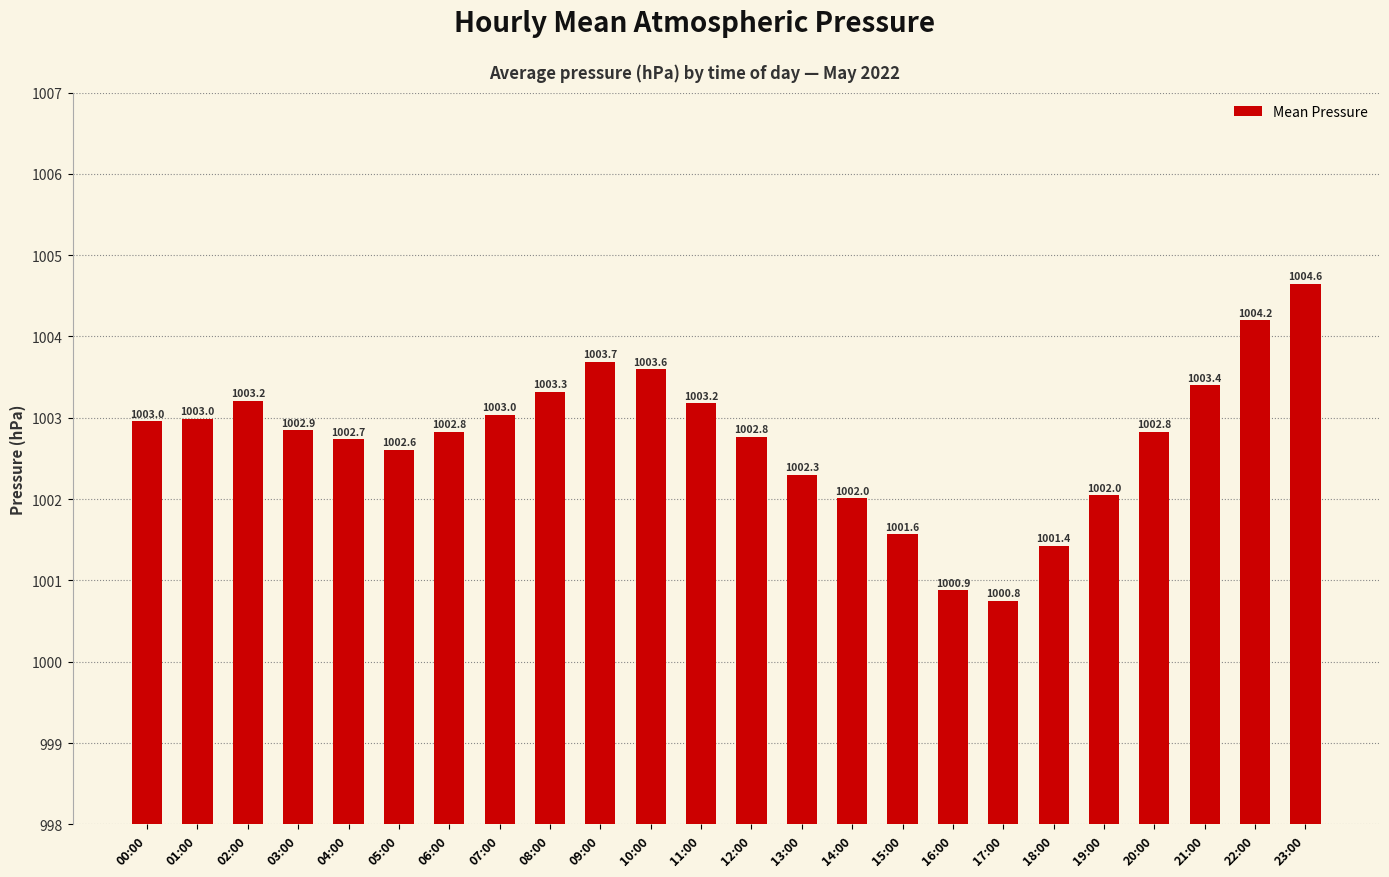

Where does the data first go above 1002?

00:00